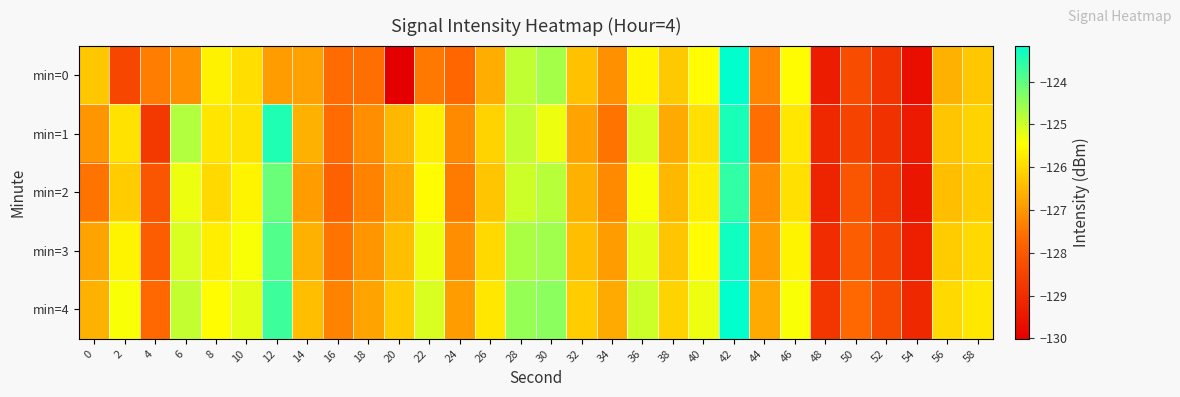

Between 6 and 56, which is larger?

56